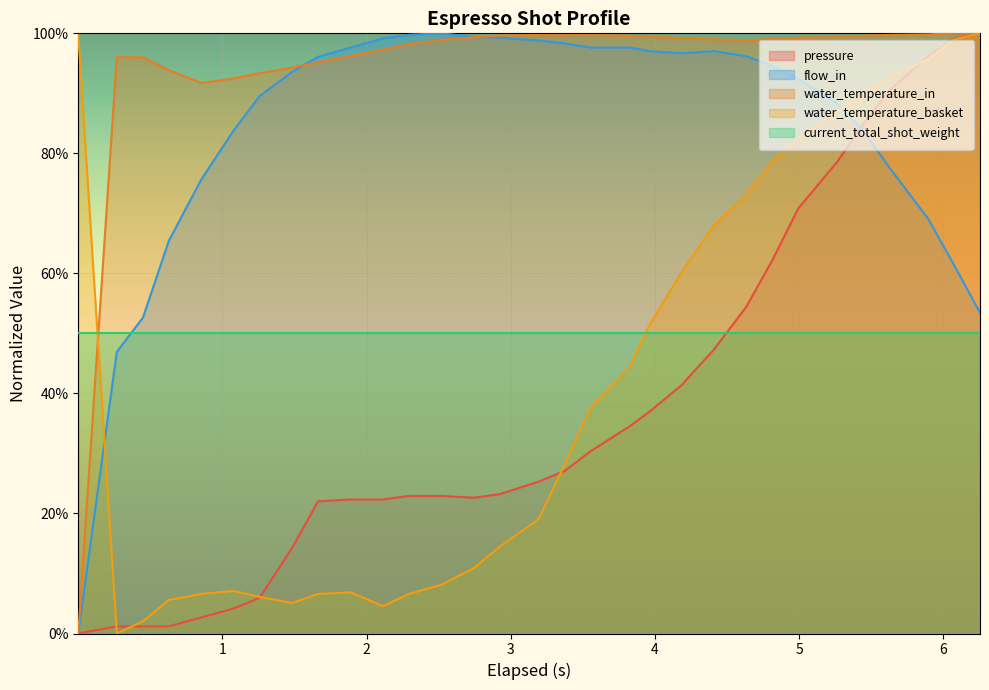

Is the value of pressure at 15 greater than the value of water_temperature_in at 4?

No